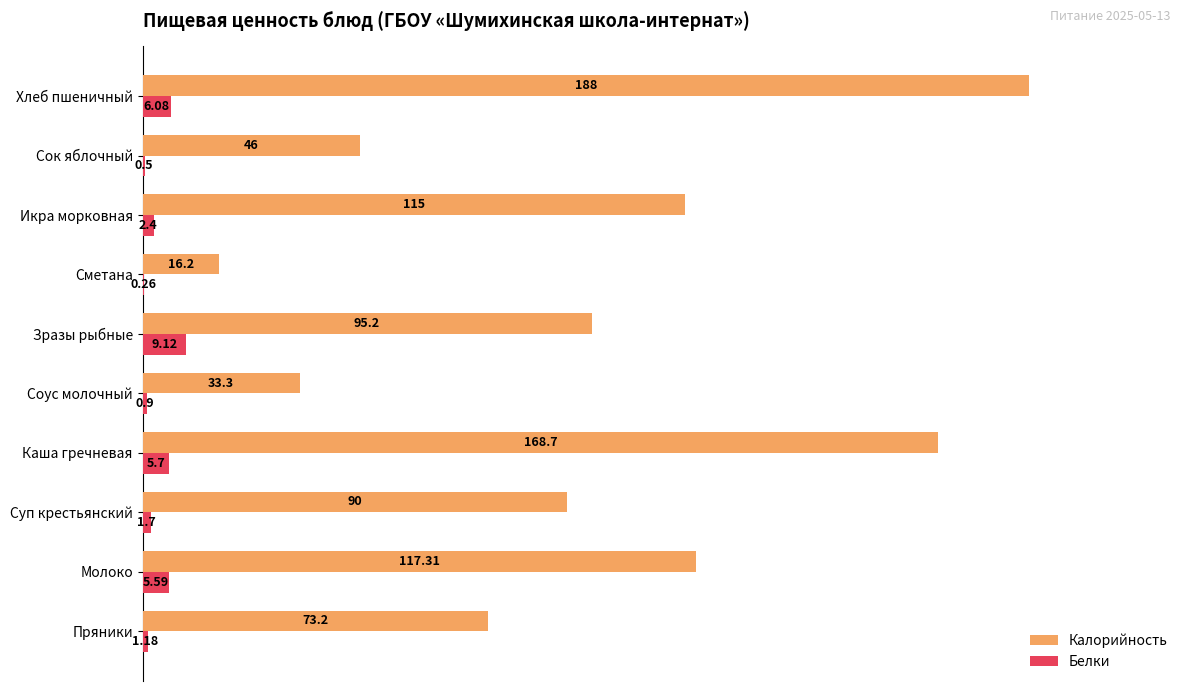

List the series in order of their overall mean, lowest first.

Белки, Калорийность